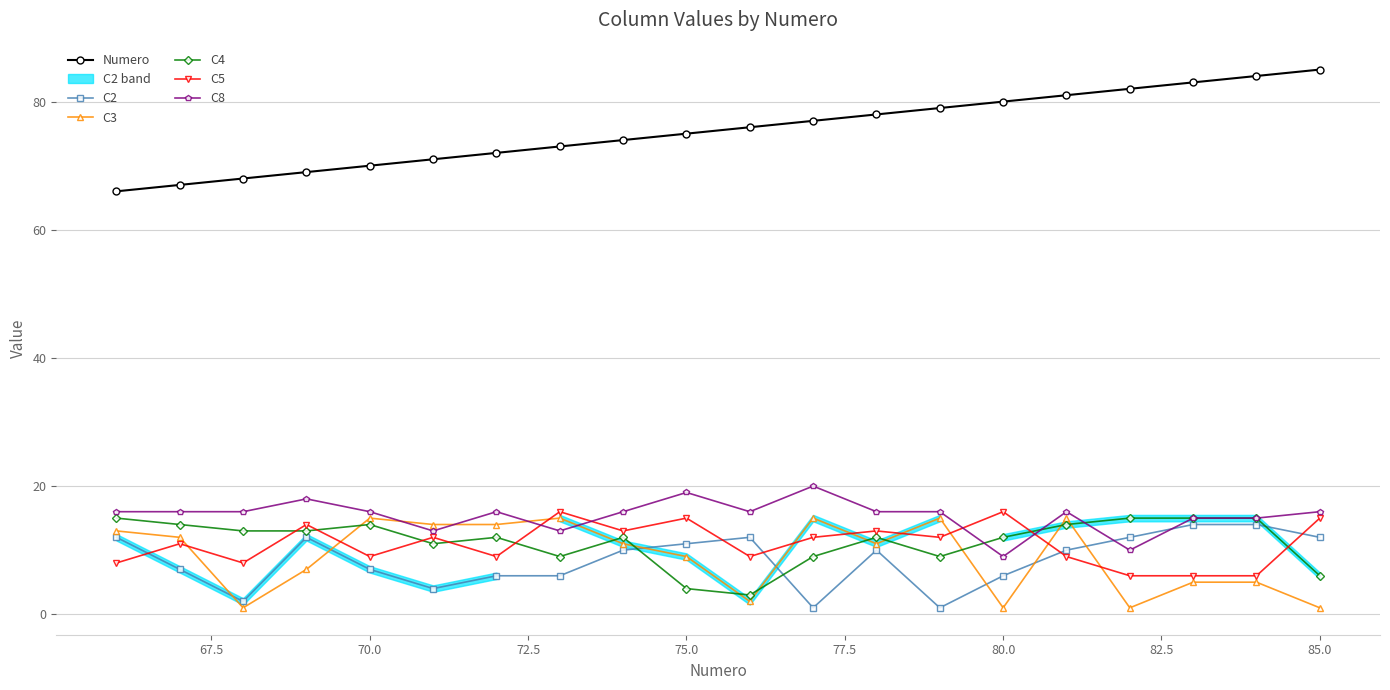

Which series has the largest total across all categories?

Numero